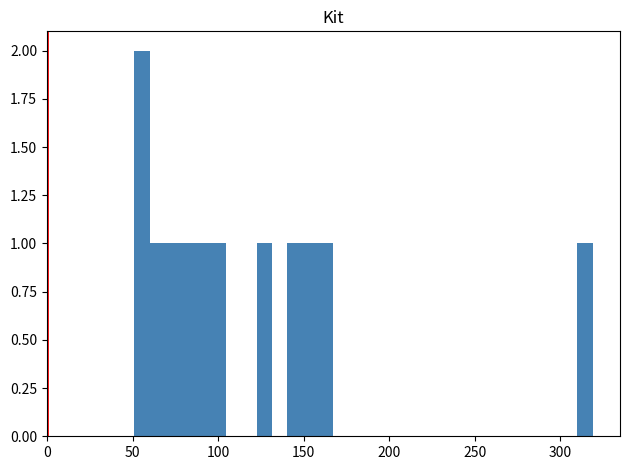

Around what value on the x-axis is the tallest bar? Give the approximate position of its centre, as read against the axis.

55